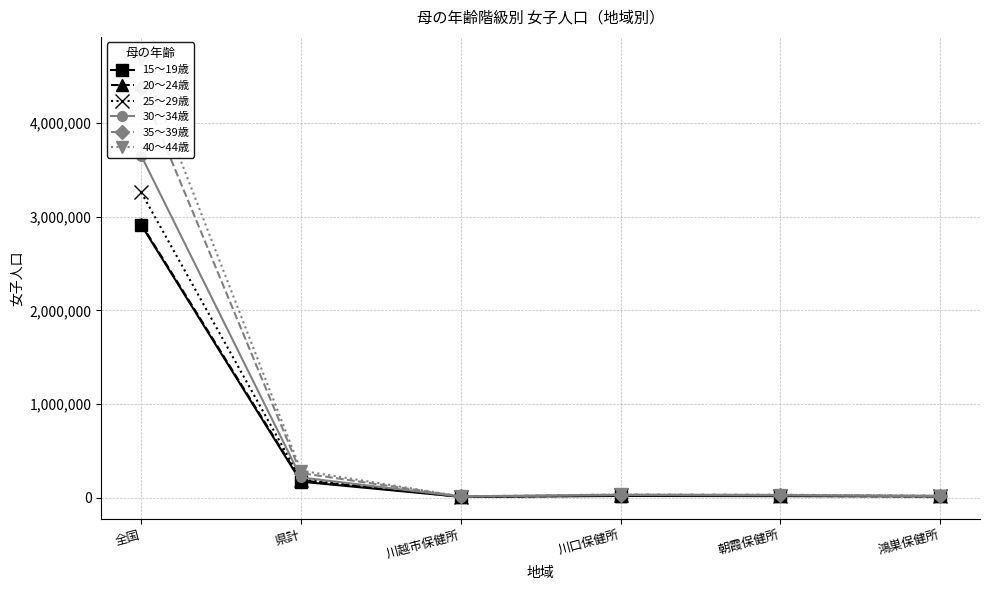

Which series changed the most between 川越市保健所 and 川口保健所?

40～44歳